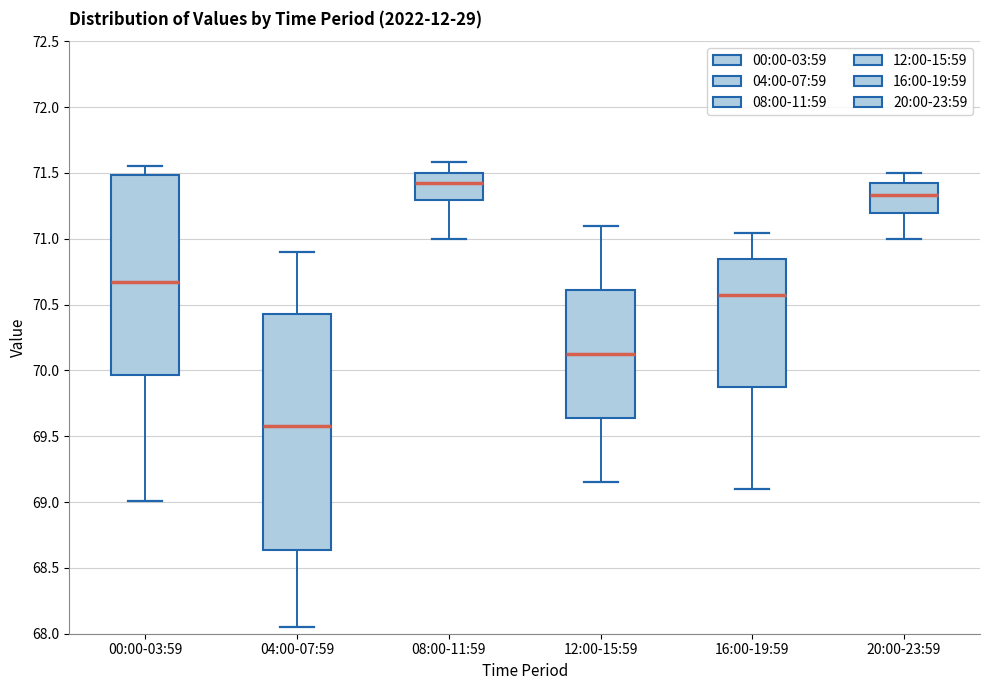

Which box has the lowest median line?

04:00-07:59